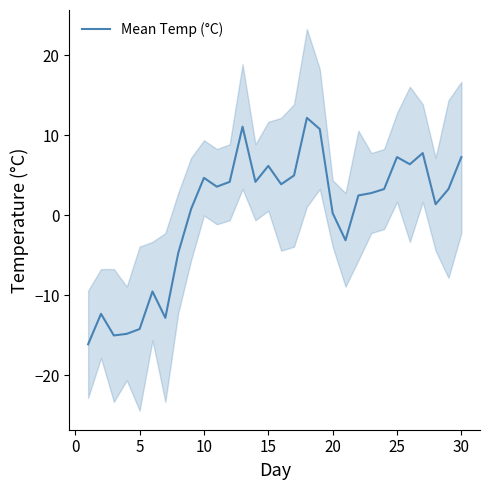

How many data points are less than 3?

14